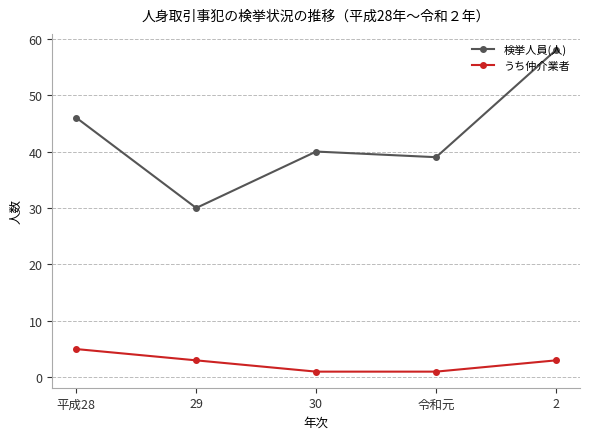

The value of うち仲介業者 at 2 is 3. True or false?

True